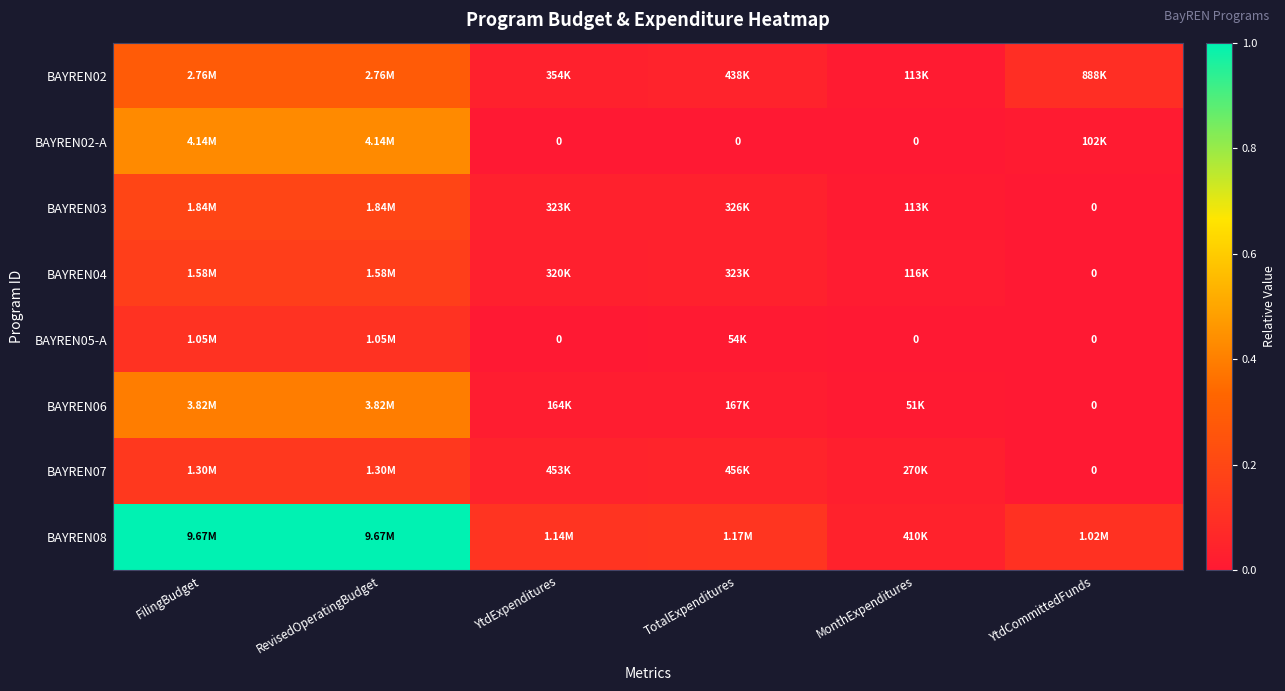

What is the difference between the highest and lowest values at TotalExpenditures?

0.1